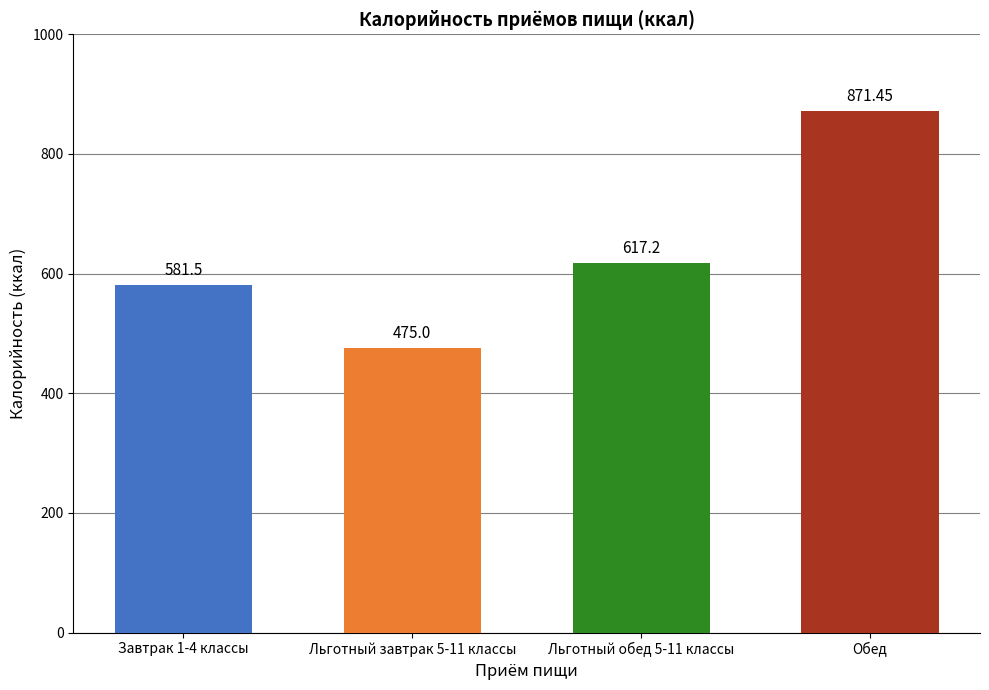

What is the ratio of the value at Обед to the value at Льготный обед 5-11 классы?

1.4